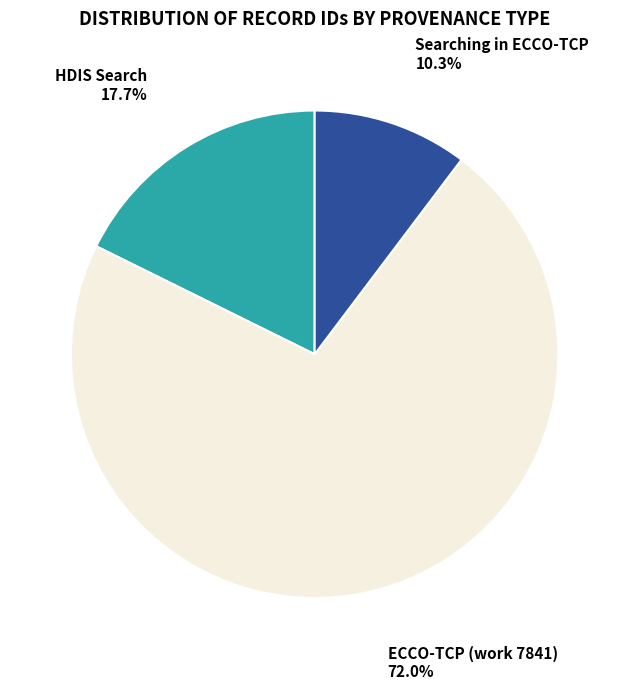

Count the number of slices in the pie.

3